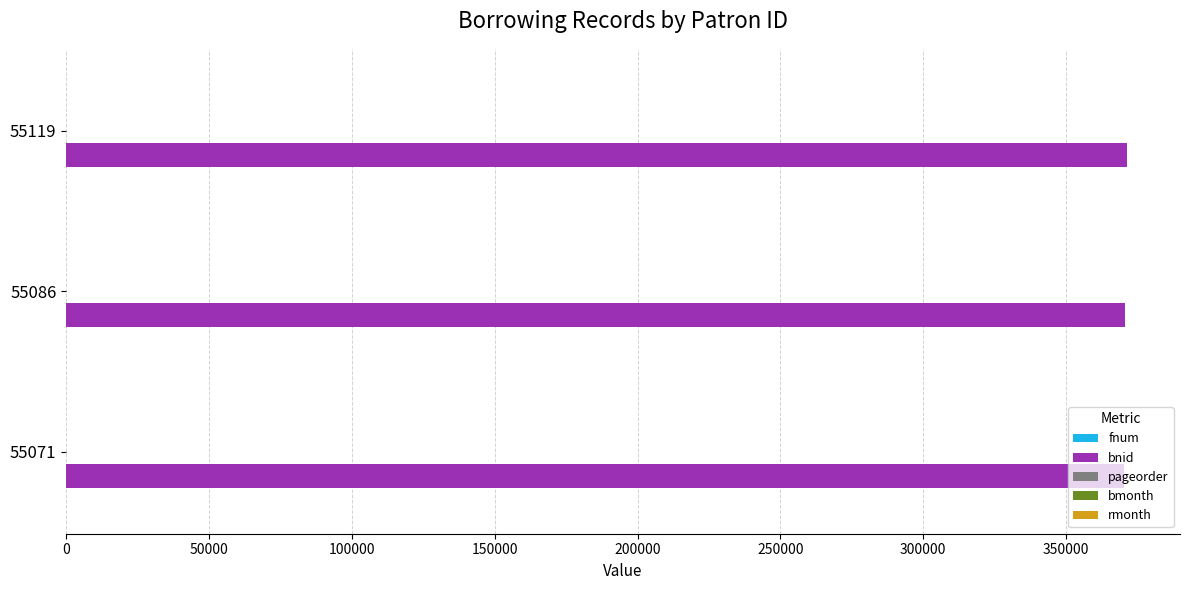

What is the maximum value shown in the chart?

371300